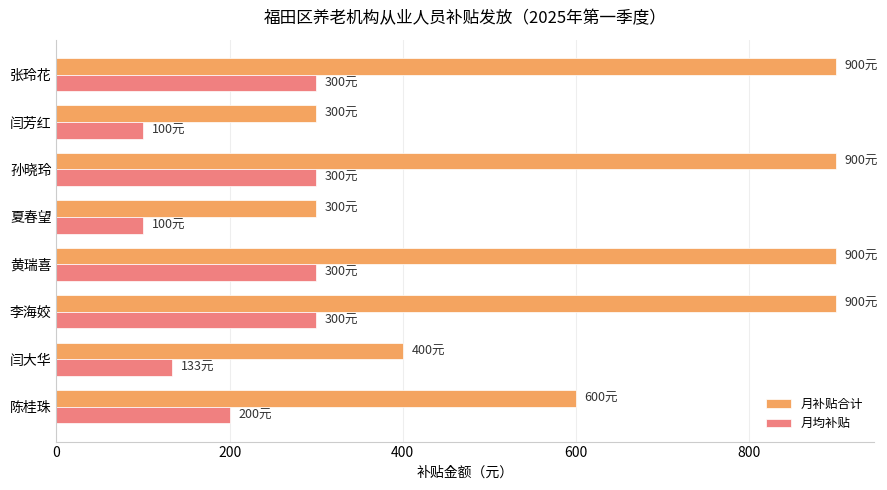

What is the approximate value of 月补贴合计 at 夏春望?

300.0